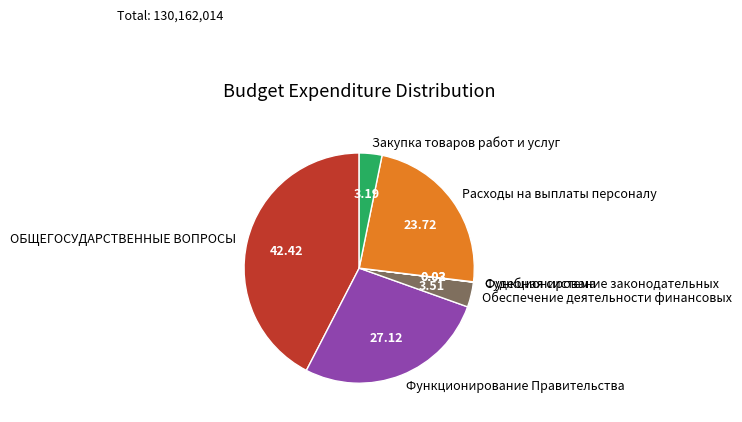

Which category has the biggest portion of the pie?

ОБЩЕГОСУДАРСТВЕННЫЕ ВОПРОСЫ